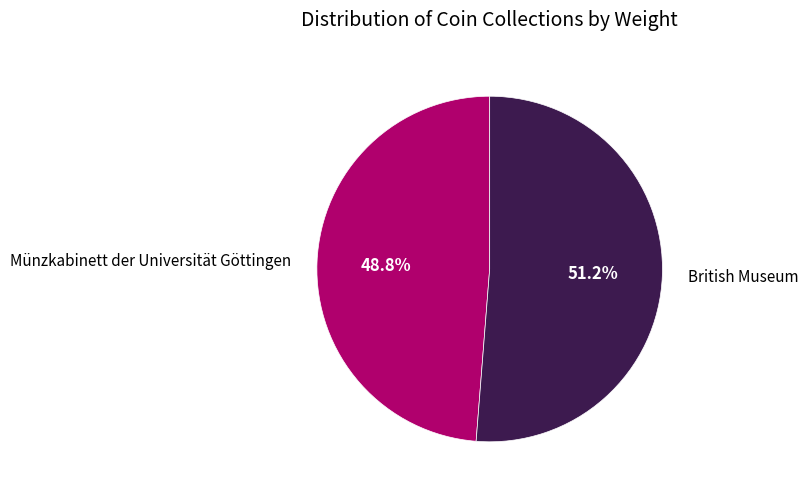

What is the ratio of the value at Münzkabinett der Universität Göttingen to the value at British Museum?

1.0